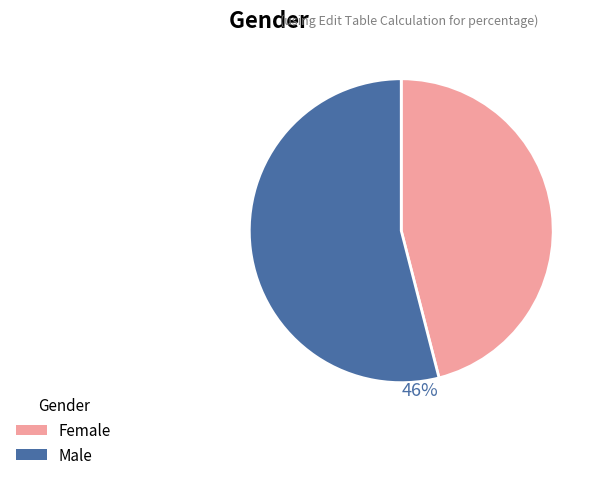

Count the number of slices in the pie.

2